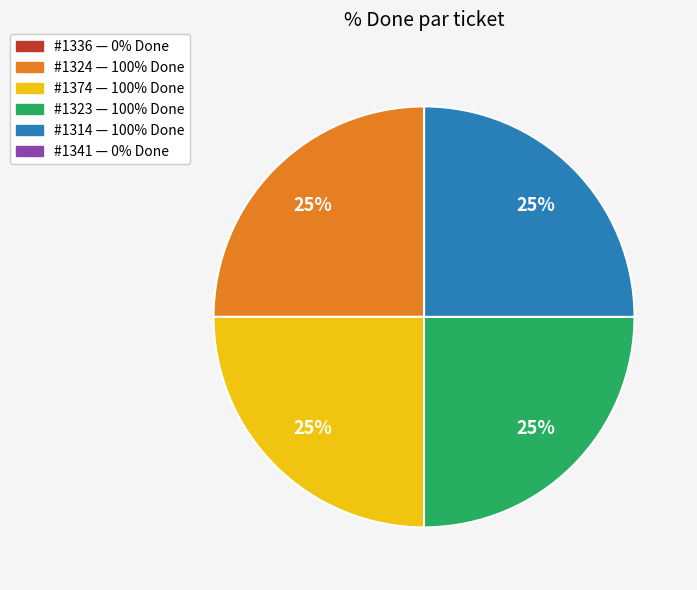

Is there a majority slice in this chart?

No